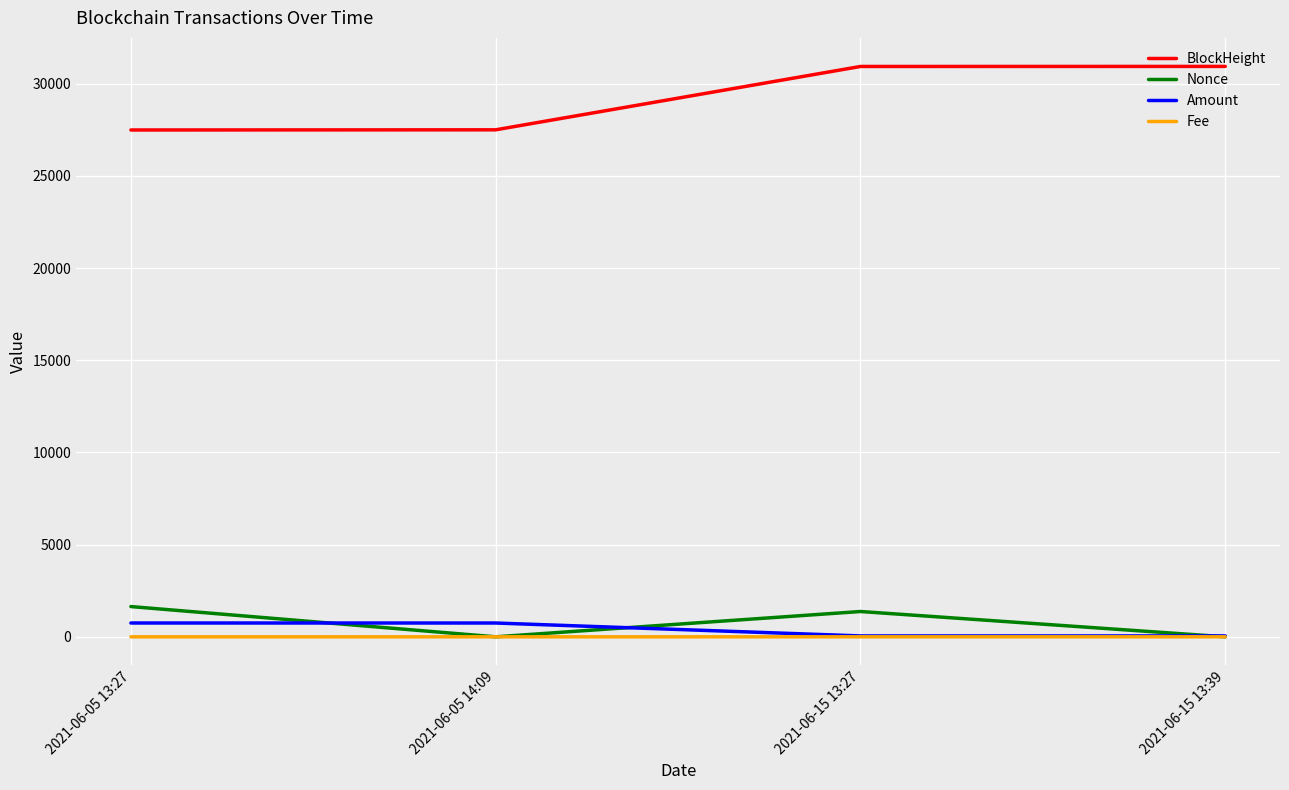

What is the highest value of the BlockHeight series?

30940.0